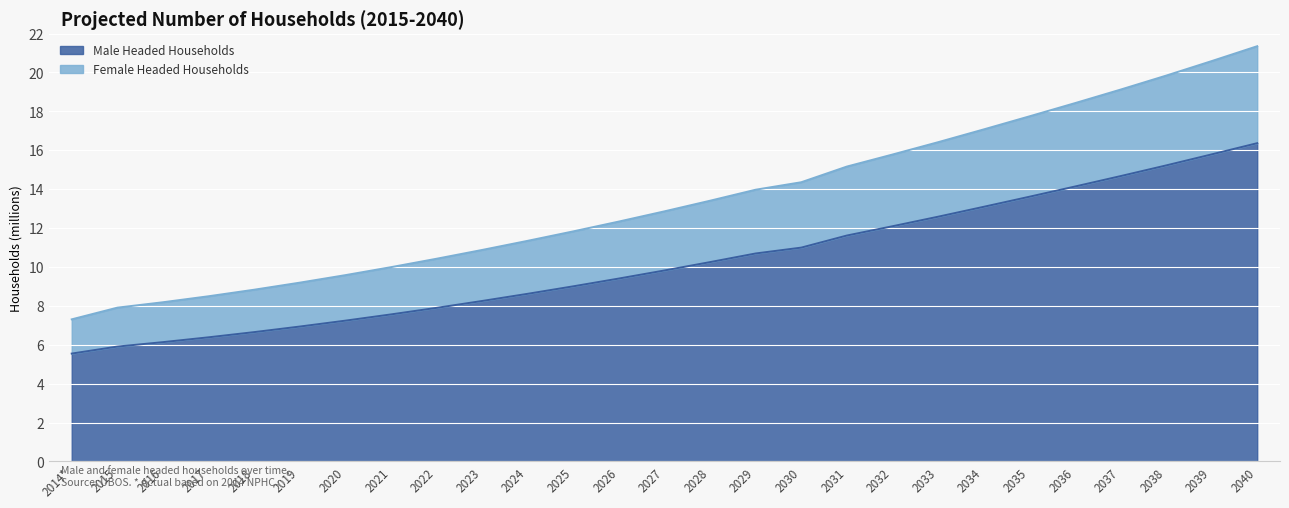

What is the average value of the Male Headed Households series?

10236296